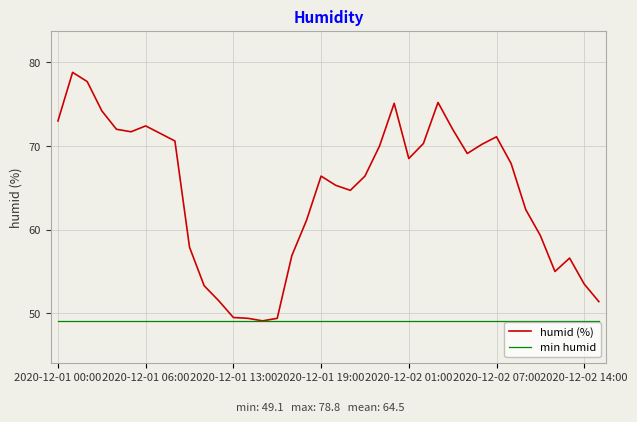

Which series has the largest range (max minus min)?

humid (%)